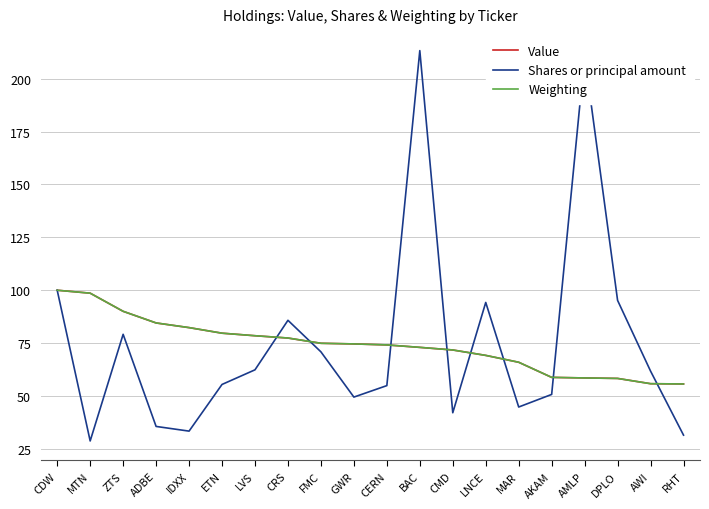

Is it true that Weighting equals 69.2 at LNCE?

True